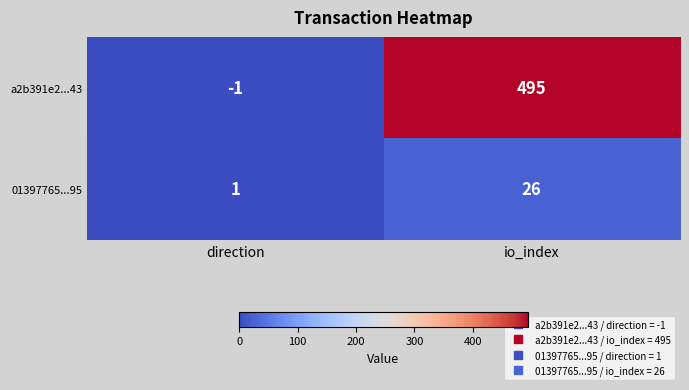

At which label does 01397765...95 reach its minimum?

direction